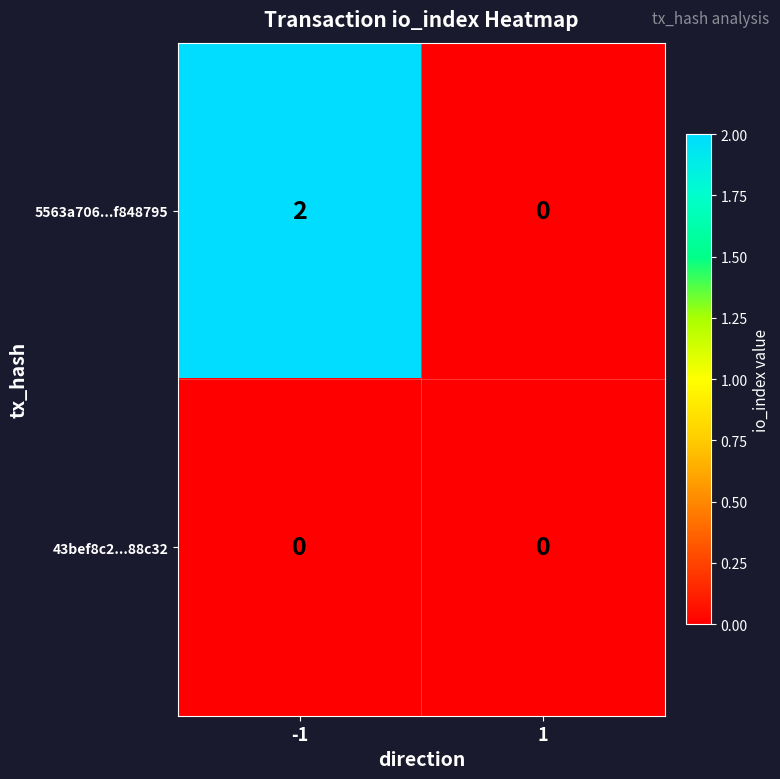

The 5563a706...f848795 series shows 0 at 1. True or false?

True